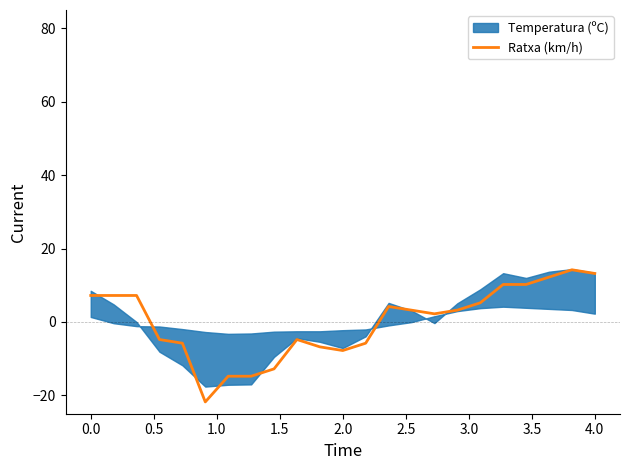

What is the minimum value for Ratxa (km/h)?

-21.8